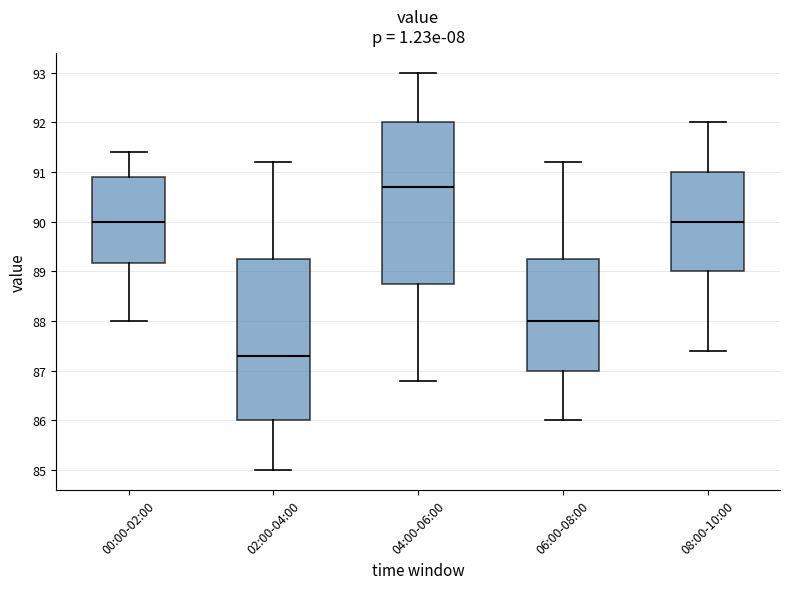

Reading left to right, transcribe this box plot: for each box, give where its median line is, the range the box spans, and where its two whiskers end, as read against the y-axis. The values are not printed on the chart, so give them approximately, as read against the axis.

00:00-02:00: median 90.0, box 89.2 to 90.9, whiskers 88.0 to 91.4
02:00-04:00: median 87.3, box 86.0 to 89.3, whiskers 85.0 to 91.2
04:00-06:00: median 90.7, box 88.8 to 92.0, whiskers 86.8 to 93.0
06:00-08:00: median 88.0, box 87.0 to 89.3, whiskers 86.0 to 91.2
08:00-10:00: median 90.0, box 89.0 to 91.0, whiskers 87.4 to 92.0